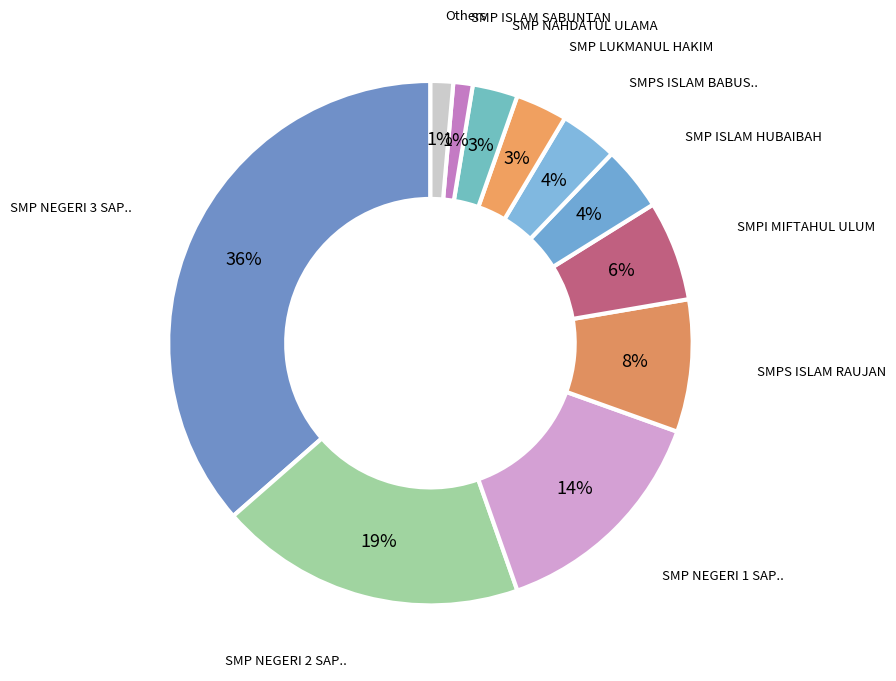

Is there a majority slice in this chart?

No